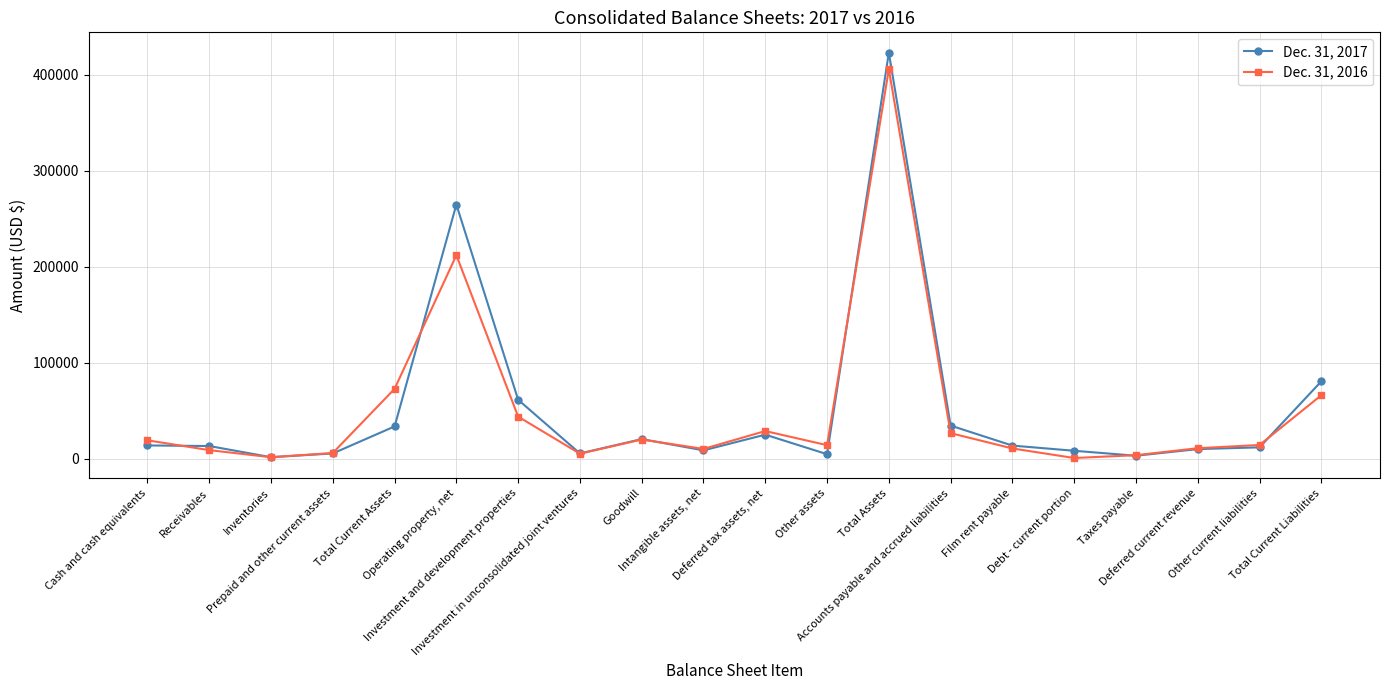

Which series has the widest spread of values?

Dec. 31, 2017